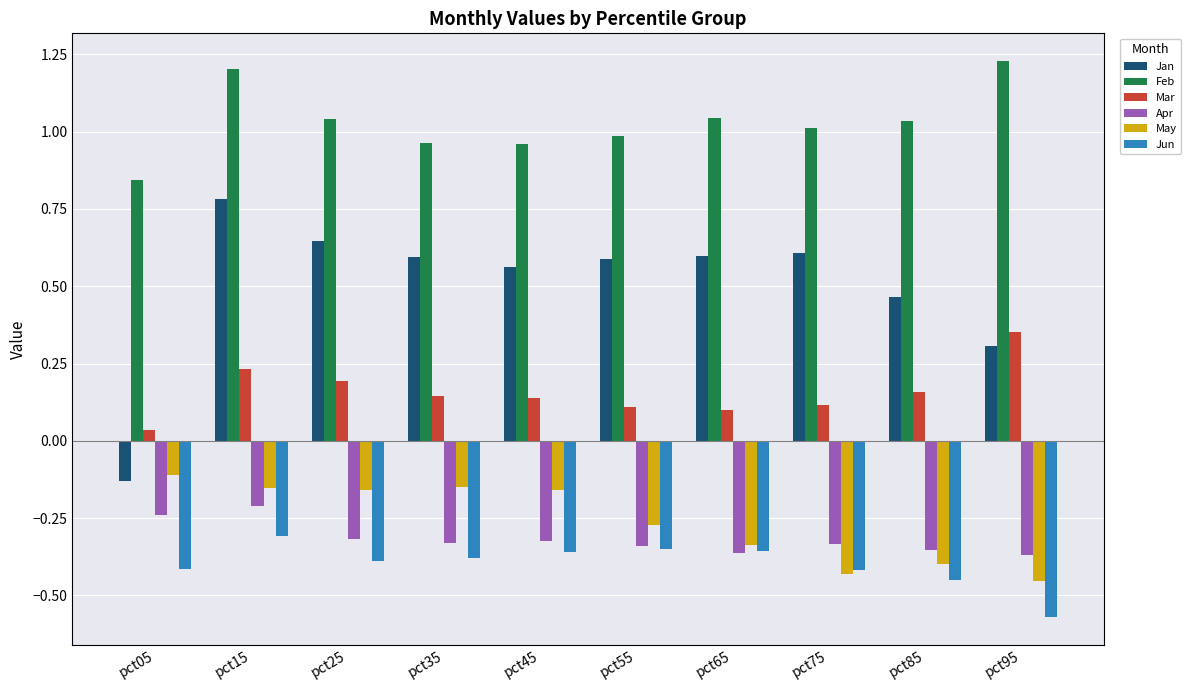

Between pct05 and pct35, which series saw the biggest shift?

Jan